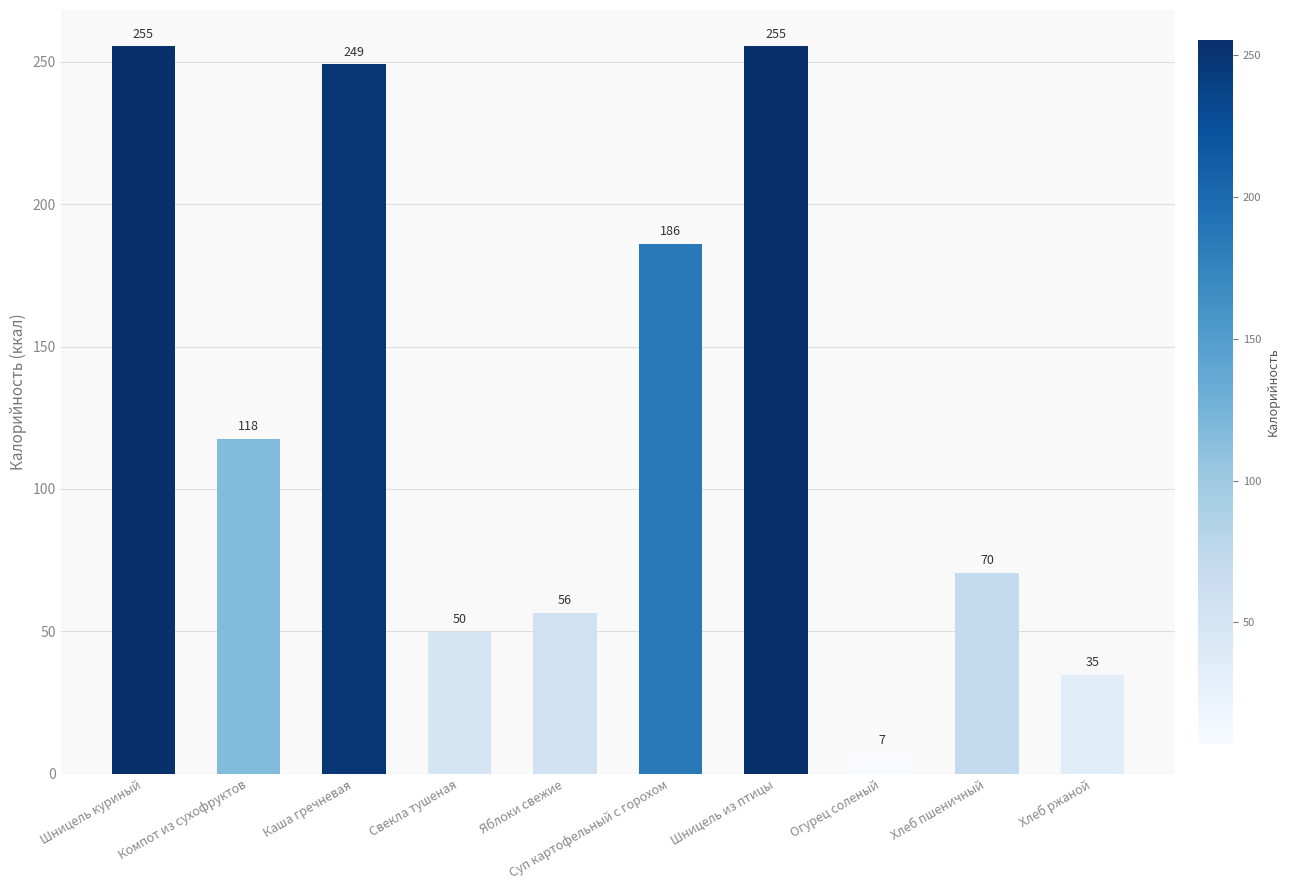

What is the minimum value shown in the chart?

7.3